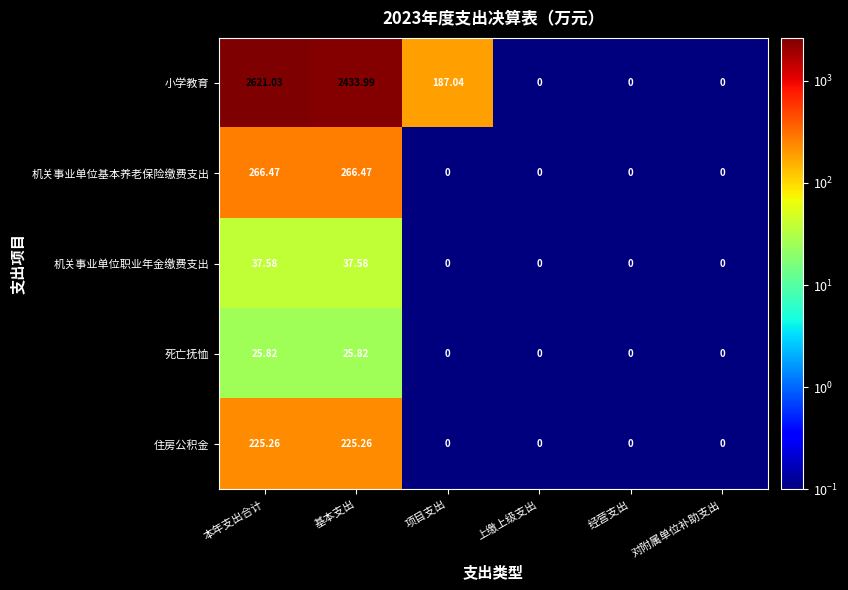

At how many categories does at least one series exceed 767?

2